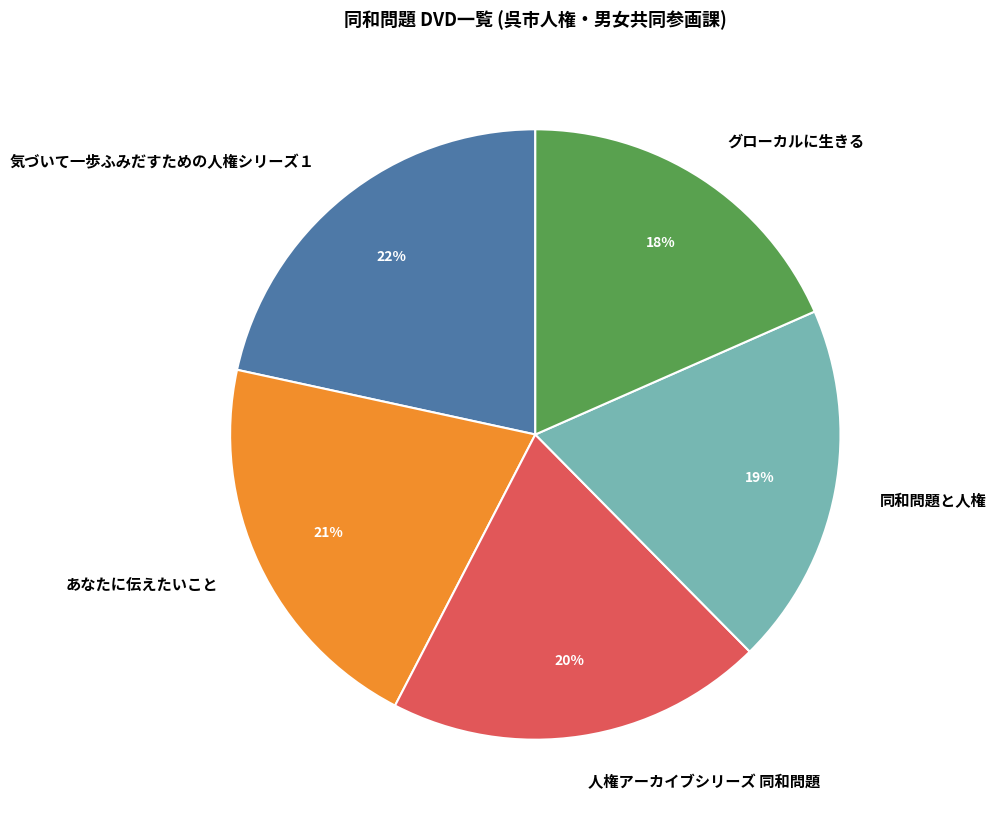

Which has a higher value, 気づいて一歩ふみだすための人権シリーズ１ or 人権アーカイブシリーズ 同和問題?

気づいて一歩ふみだすための人権シリーズ１